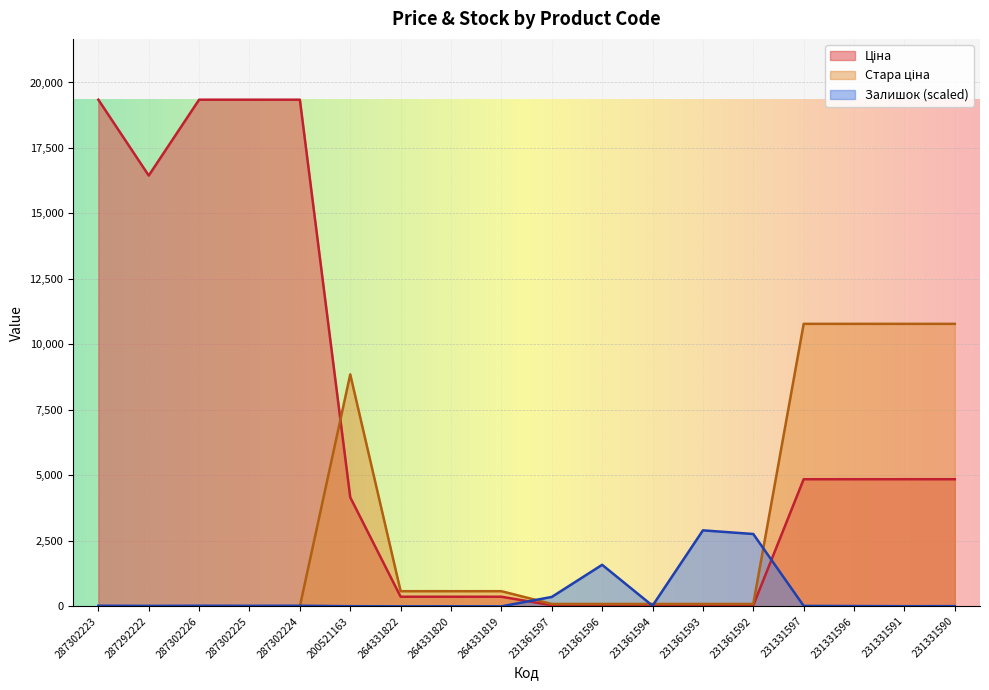

Rank the series by their maximum value, from highest to lowest.

Ціна, Стара ціна, Залишок